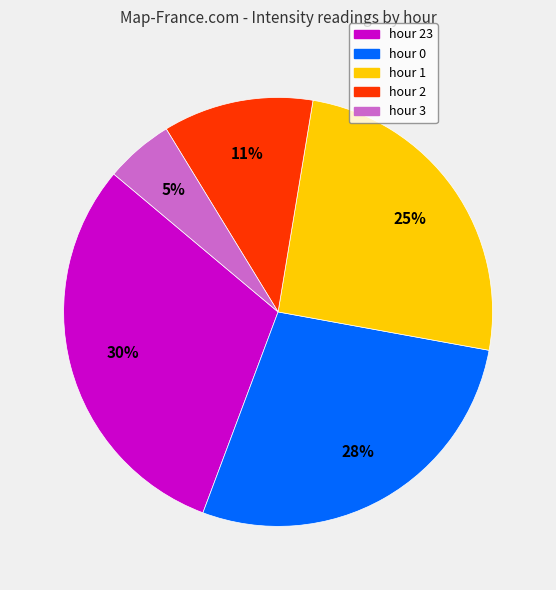

Is there any slice that represents more than half of the pie?

No